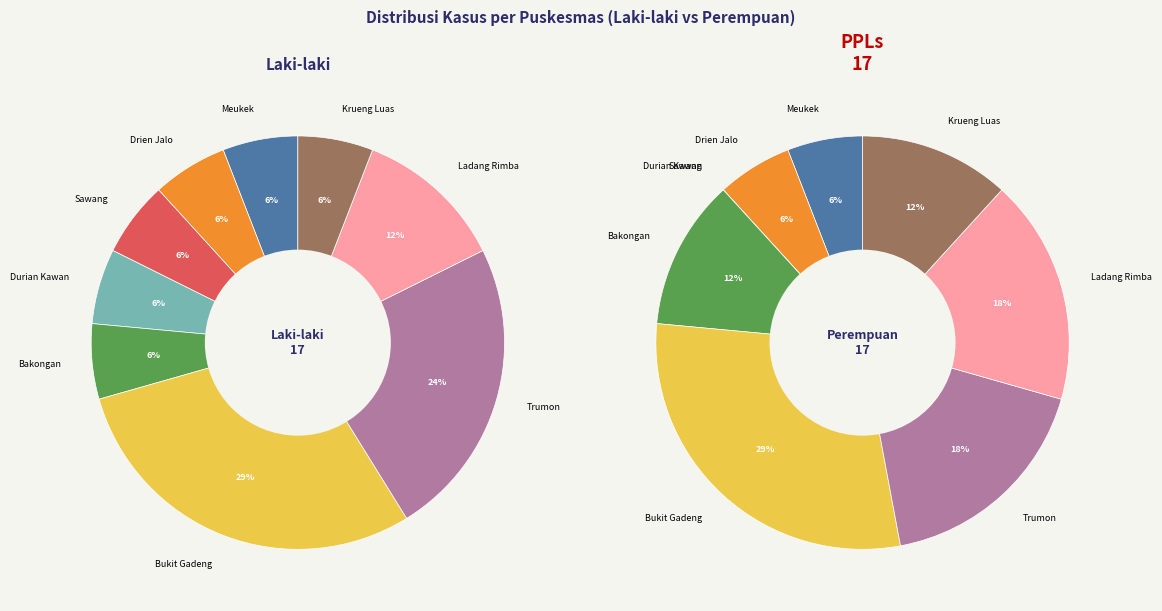

How many slices are in this pie chart?

9